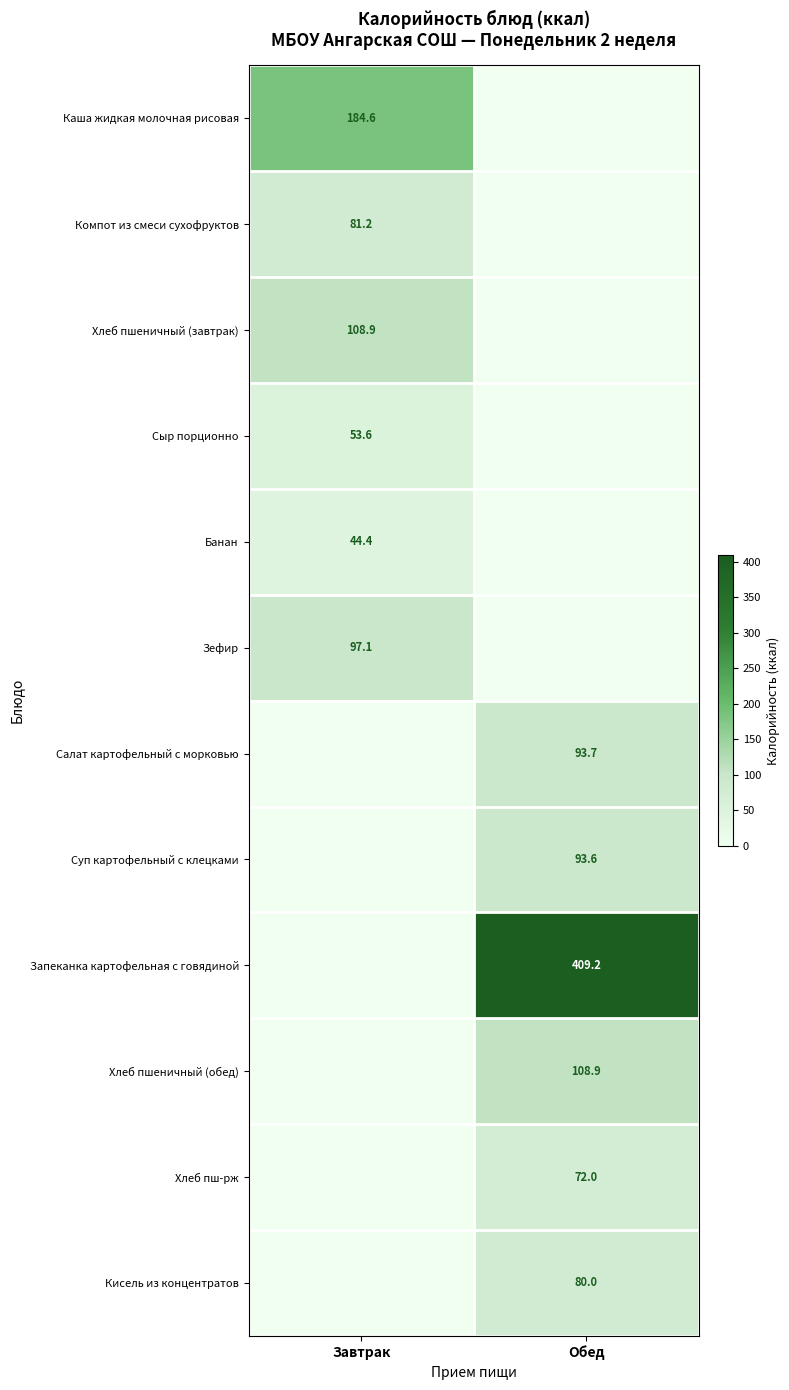

The Хлеб пш-рж series shows 123.7 at Обед. True or false?

False